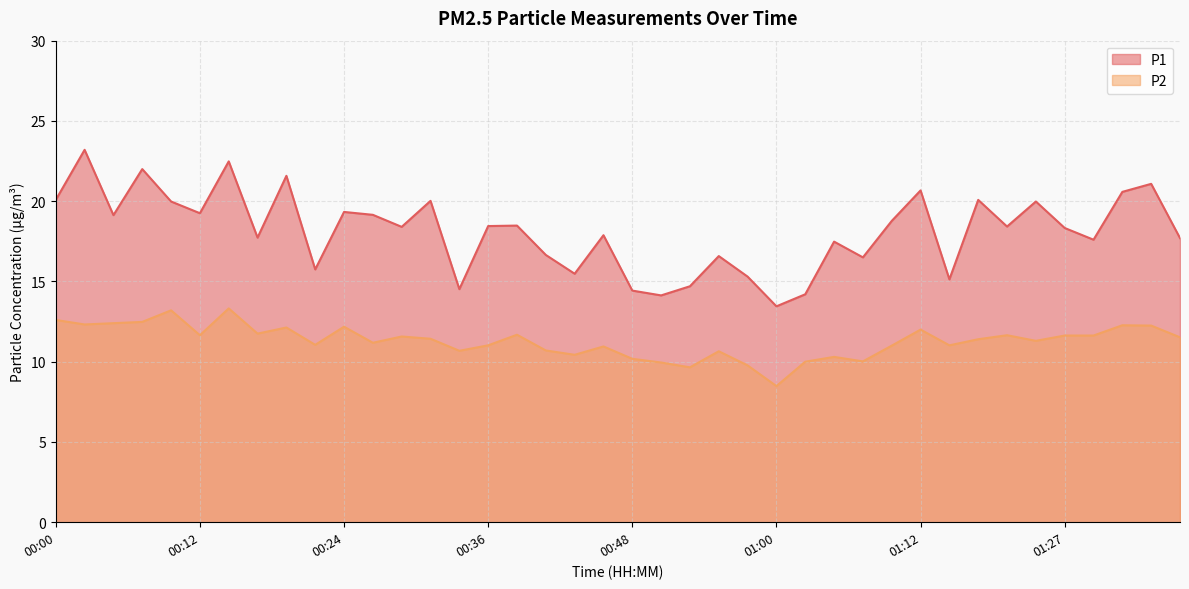

What is the difference between the highest and lowest values at 01:15?

4.1